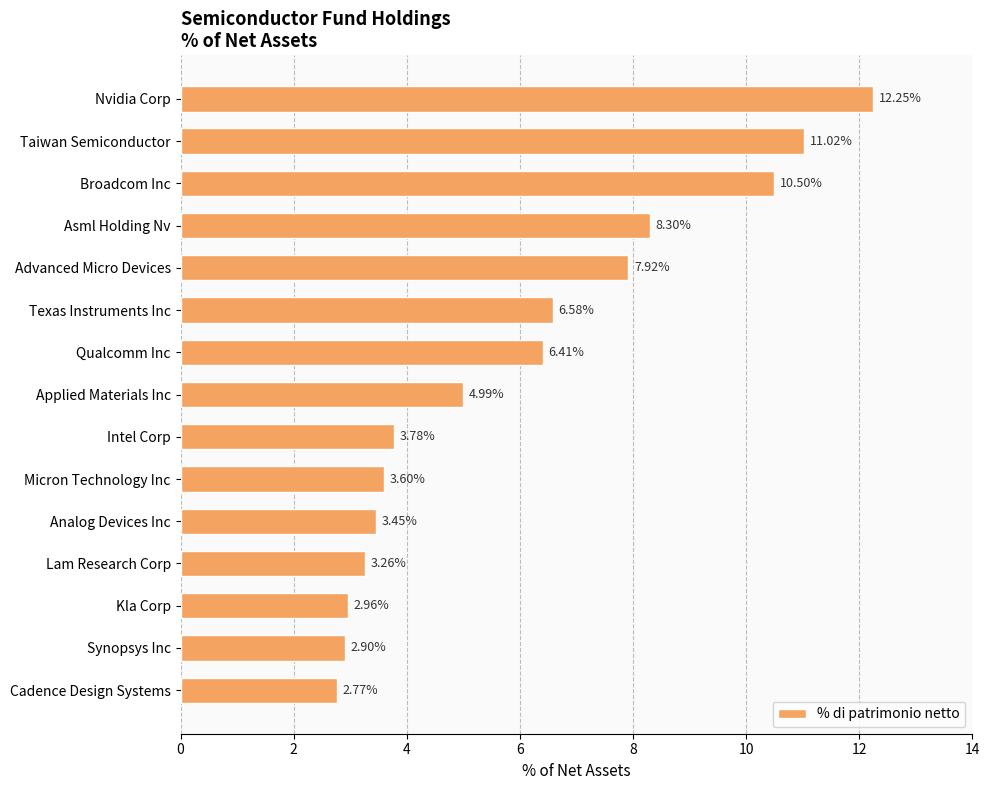

What is the difference between the maximum and minimum values?

9.5